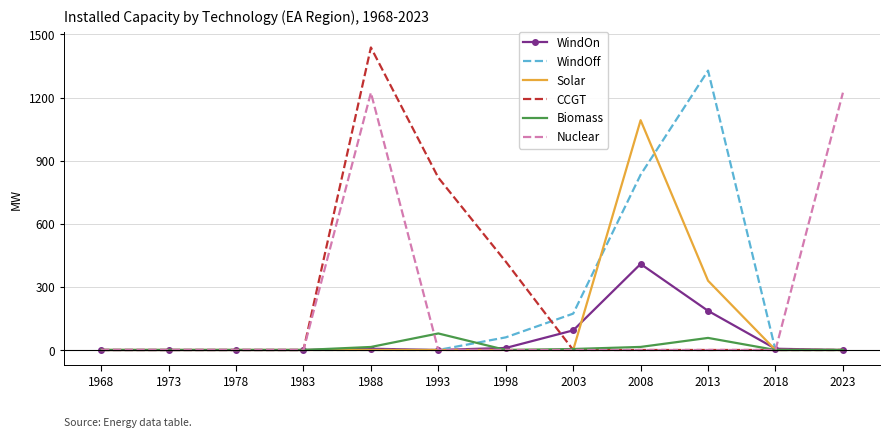

The CCGT series shows 1160.1 at 1993. True or false?

False